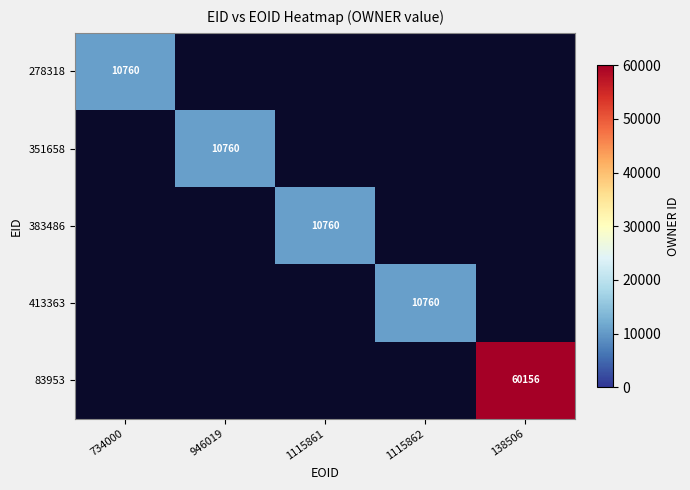

True or false: 351658 has a value of 10760 at 946019.

True